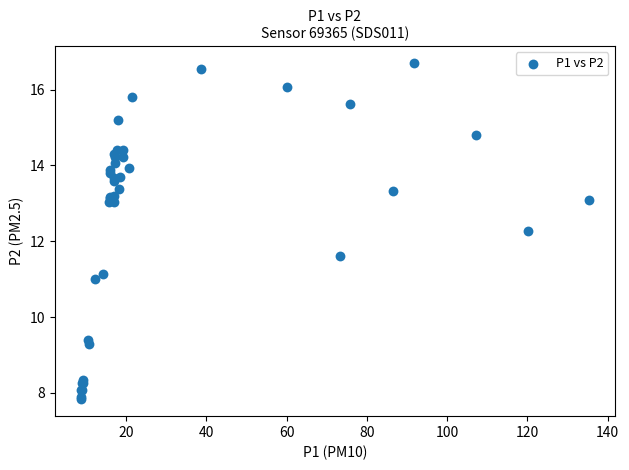

What Y value in the scatter plot is closest to 12?

12.3